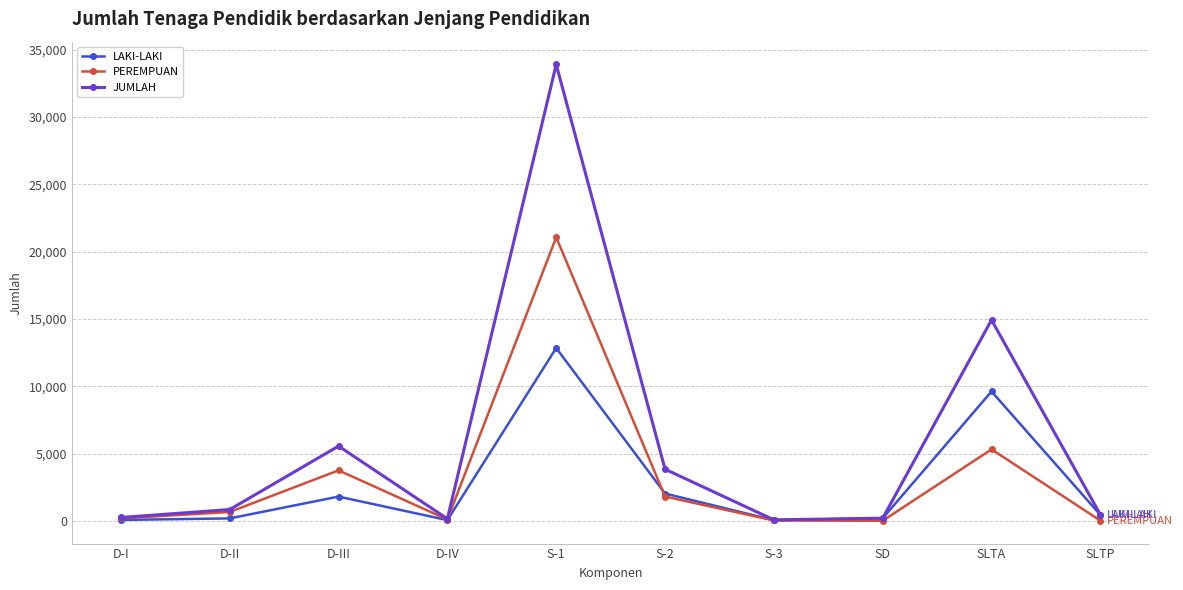

What is the label of the 3rd point from the right?

SD